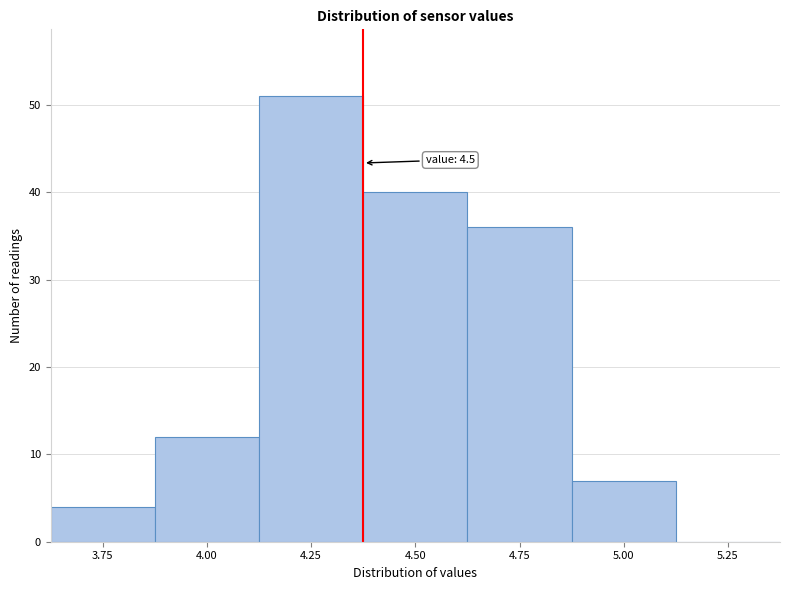

Reading right to left, transcribe all the data shown in this chart.

5.25=0	5.00=7	4.75=36	4.50=40	4.25=51	4.00=12	3.75=4